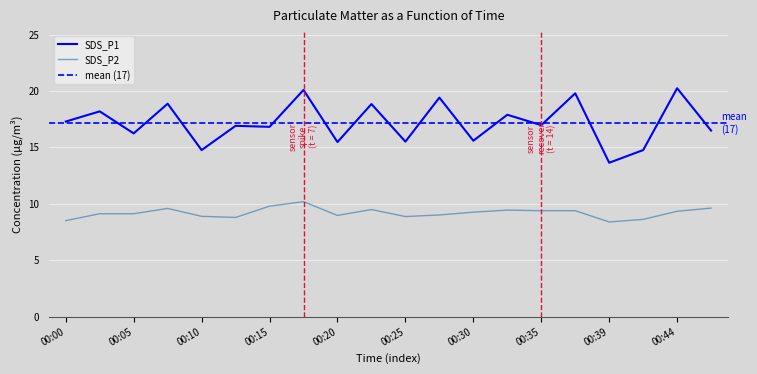

What are all the series names shown in the legend?

SDS_P1, SDS_P2